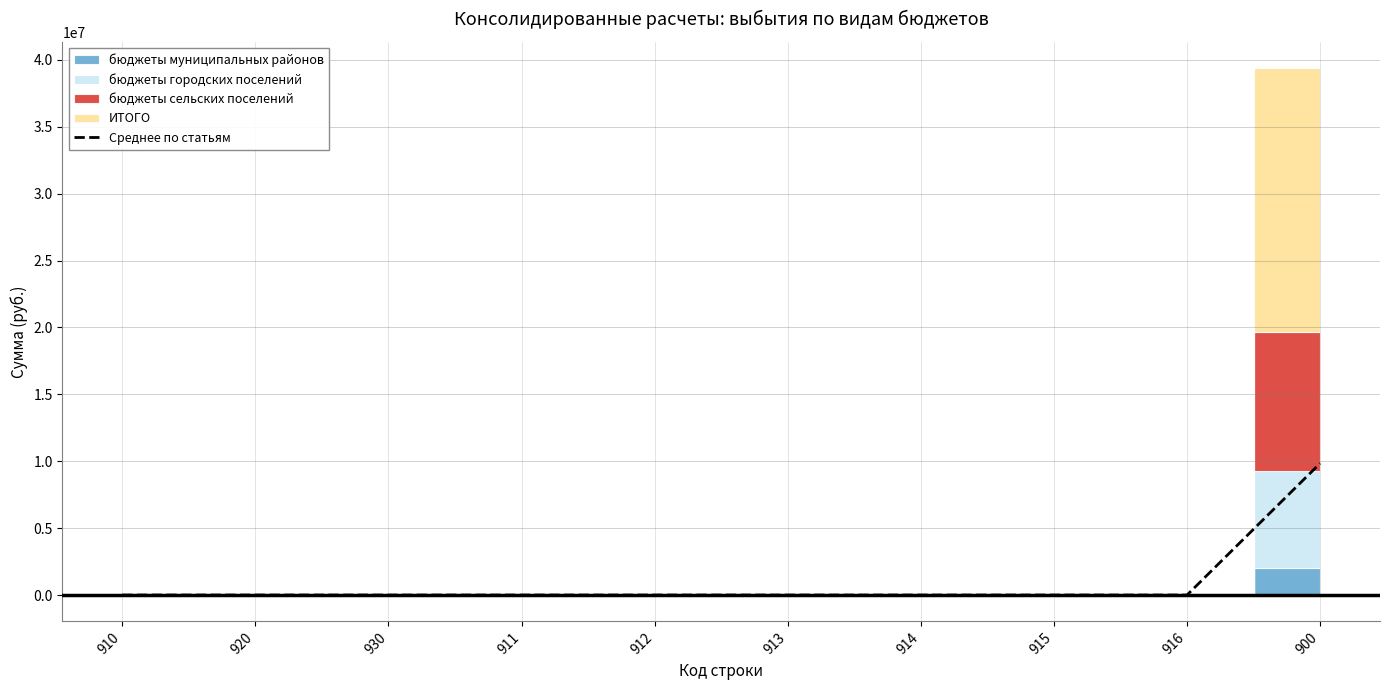

True or false: the data has more than 2 interior local peaks.

False